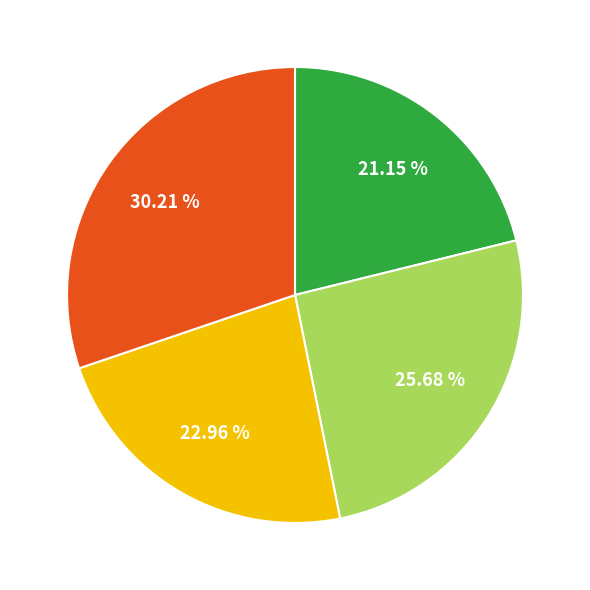

Is there a majority slice in this chart?

No